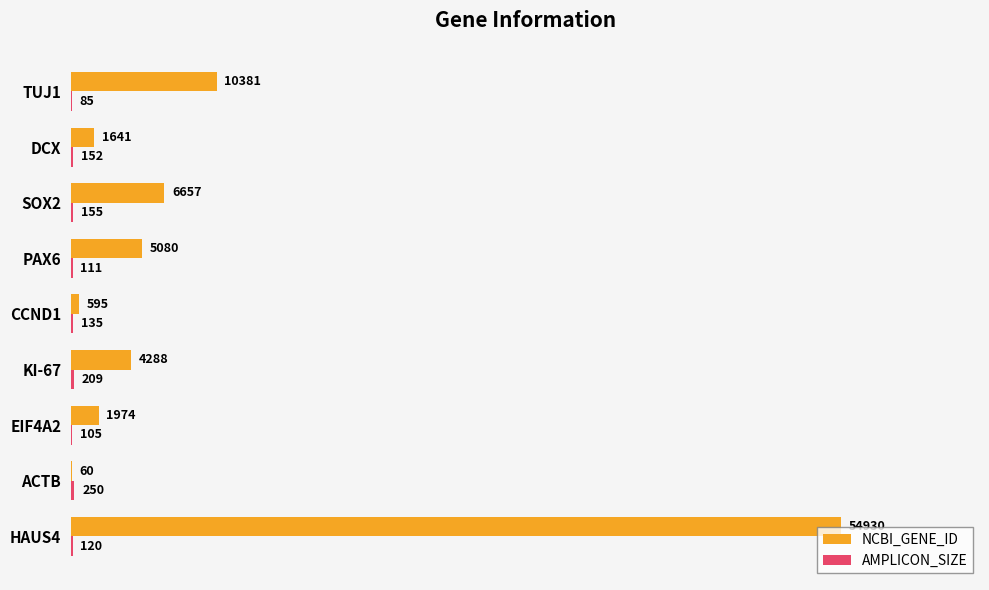

What is the sum of all NCBI_GENE_ID values?

85606